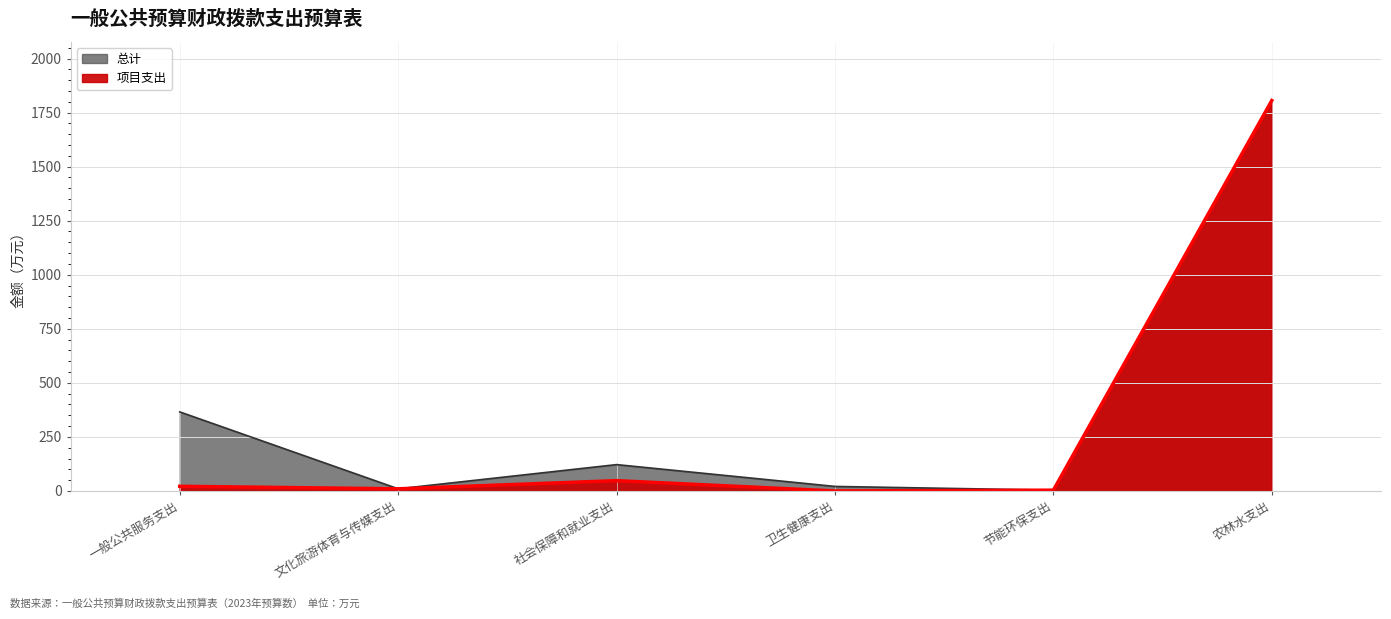

The 项目支出 series shows 3.3 at 文化旅游体育与传媒支出. True or false?

False